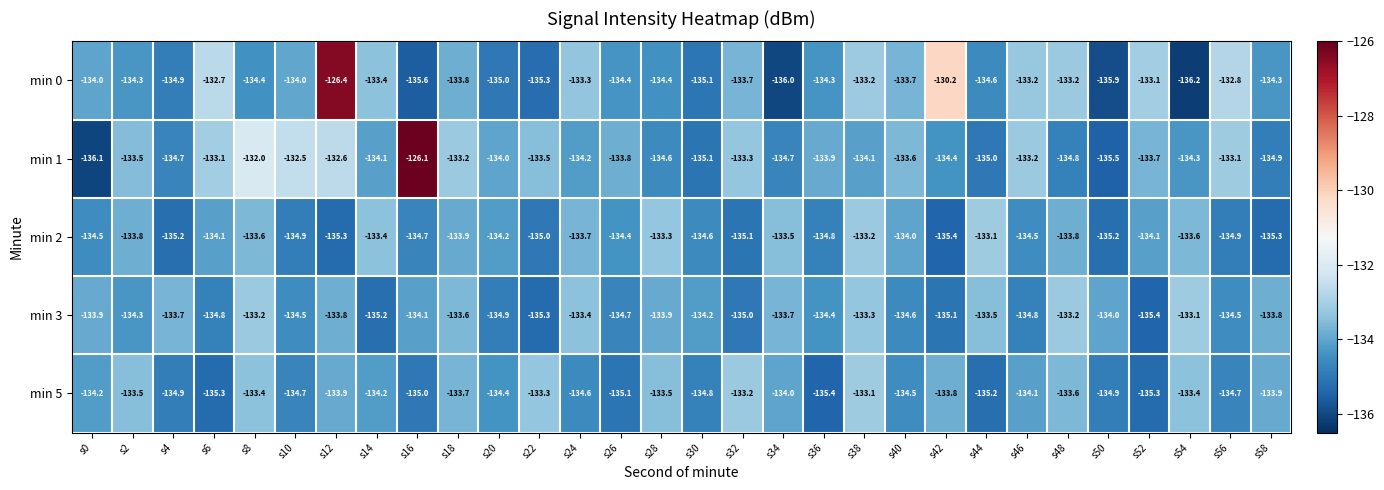

Which category has the highest value across all series?

s16